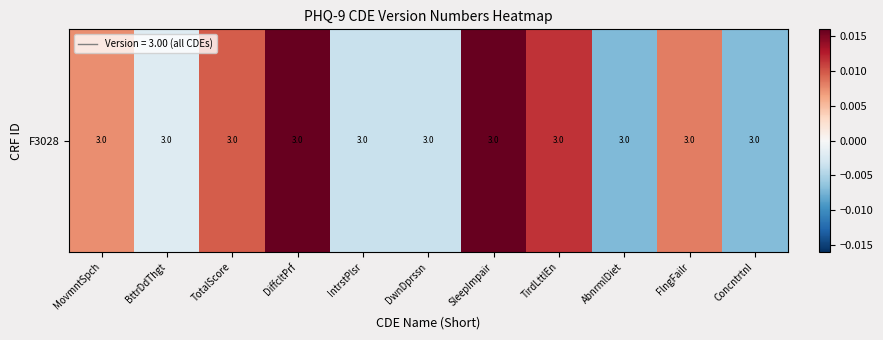

How many data points are above 0?

6